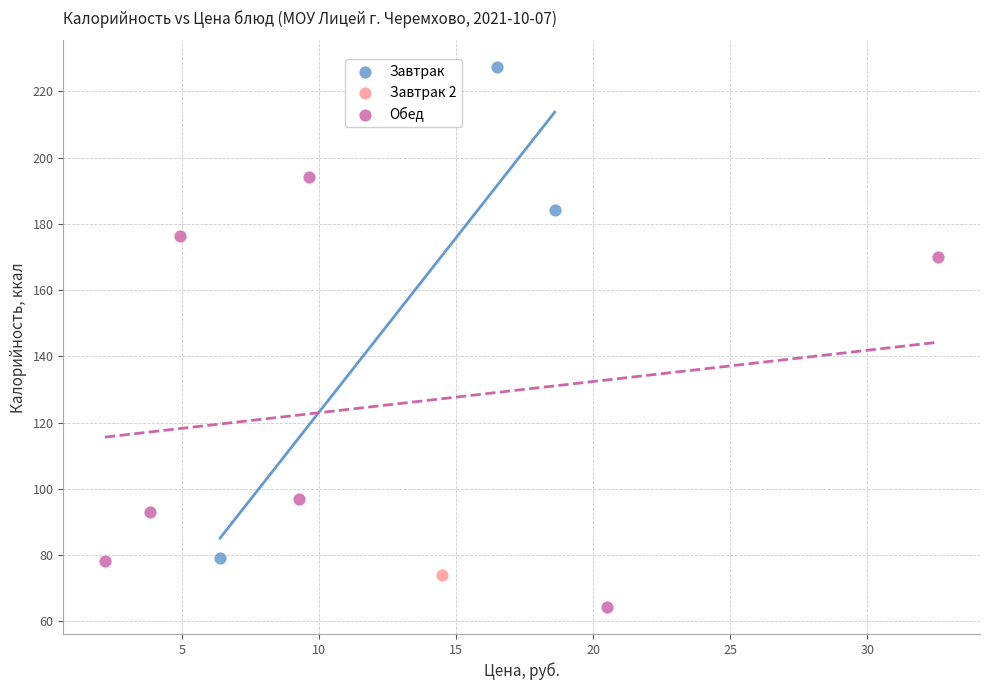

What are all the series names shown in the legend?

Завтрак, Завтрак 2, Обед